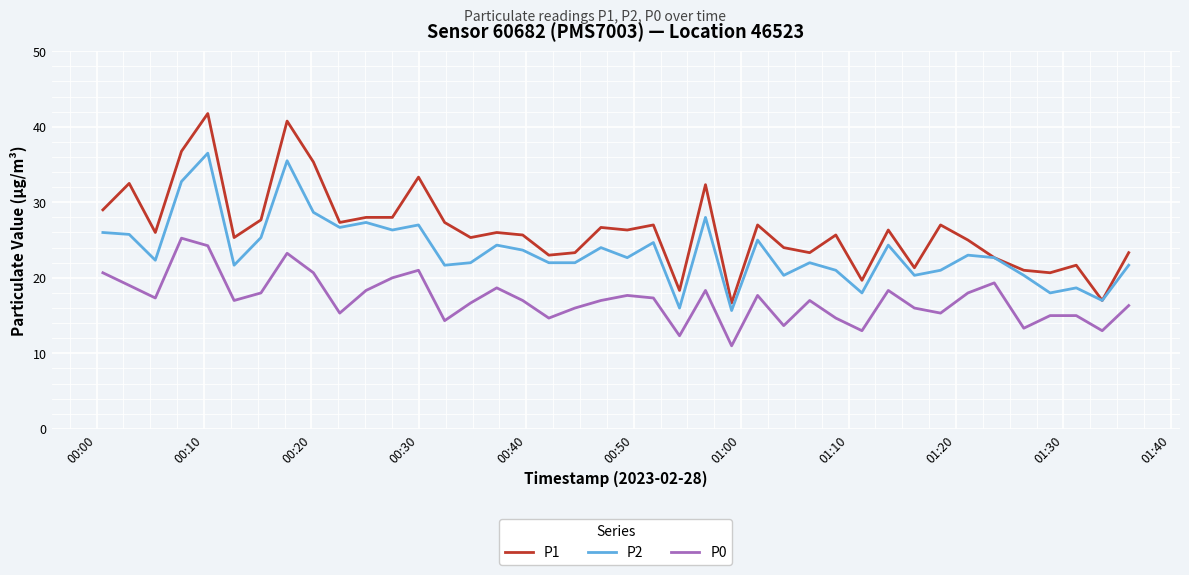

Which series has the widest spread of values?

P1